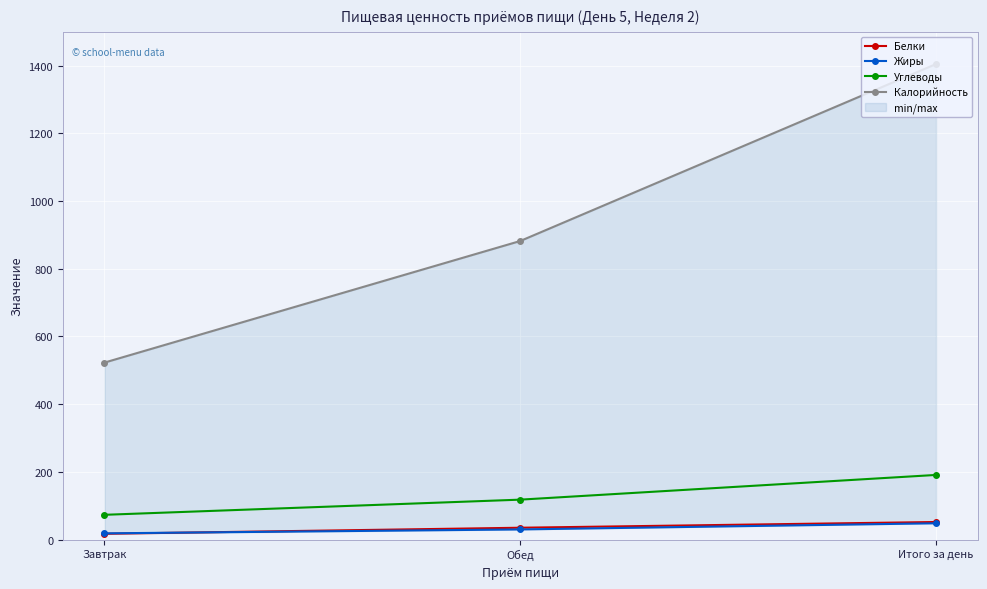

At how many categories does at least one series exceed 1196?

1